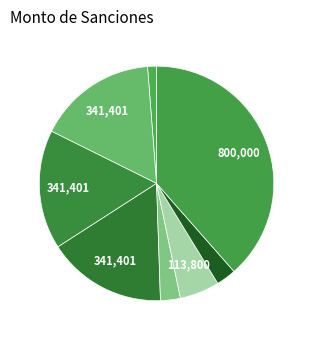

How many segments does this pie chart have?

8